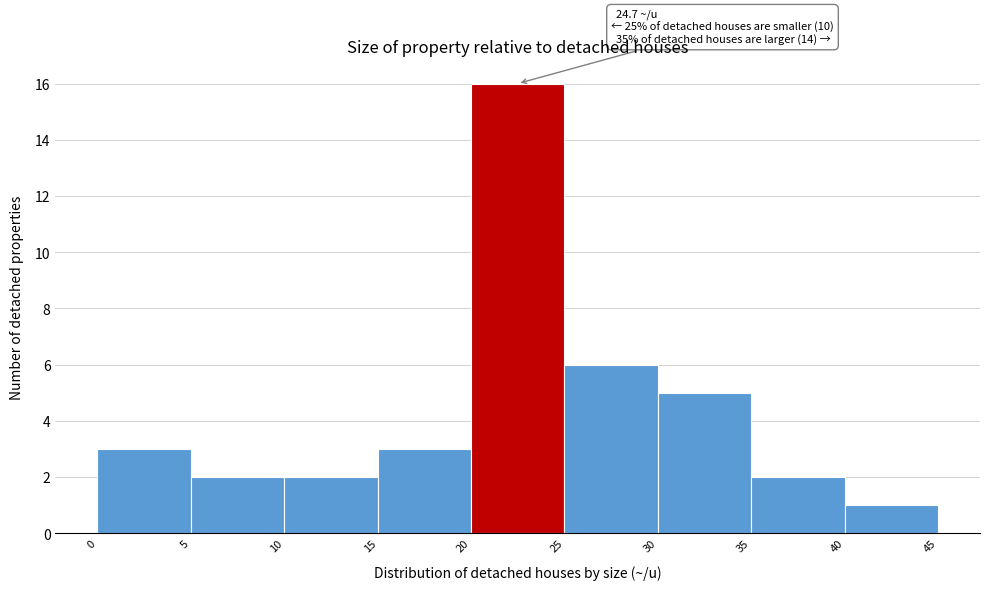

Which range on the x-axis has the tallest bar?

20 to 25